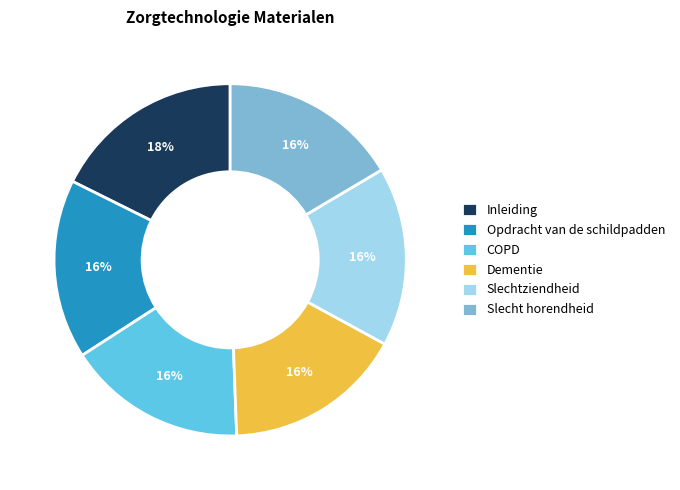

To the nearest percent, what portion does Dementie represent?

16%